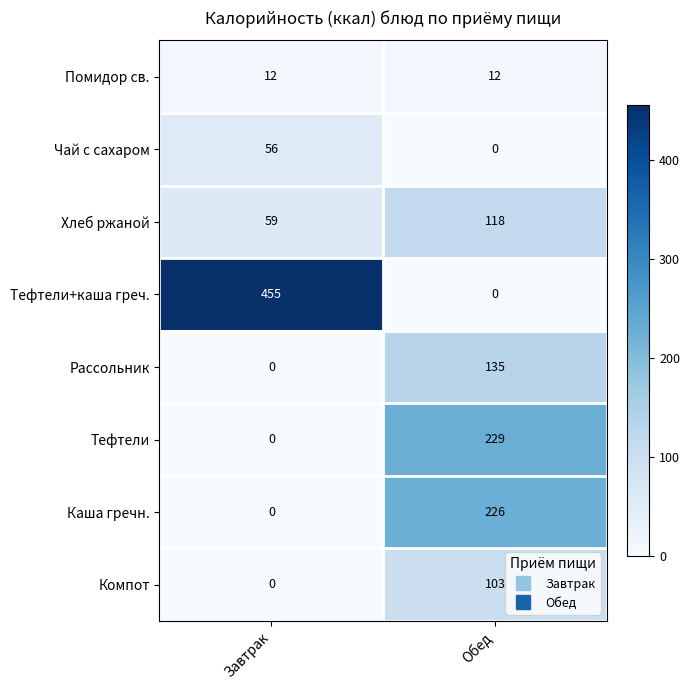

What is the difference between the Тефтели values at Обед and Завтрак?

229